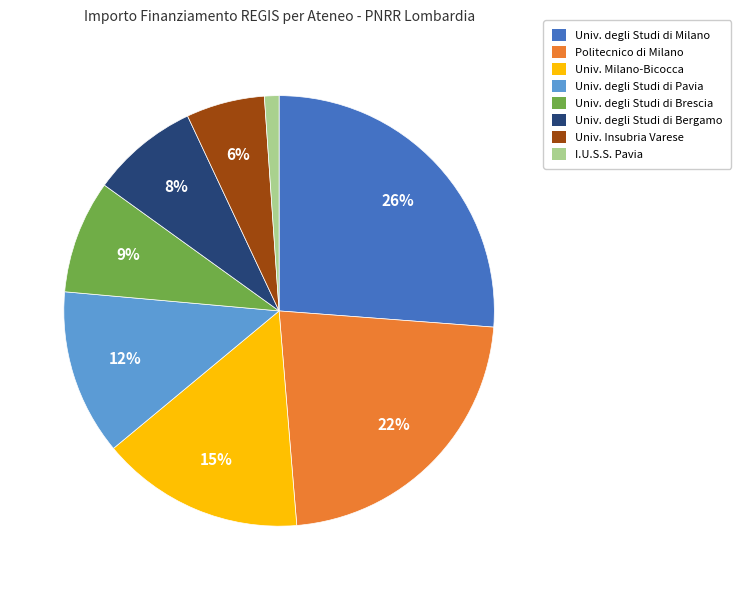

To the nearest percent, what is the difference between the Univ. Milano-Bicocca and Politecnico di Milano slice percentages?

7%